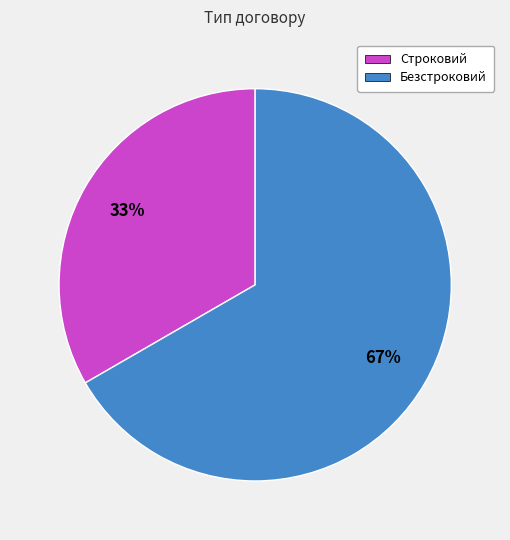

To the nearest percent, what is the average slice percentage?

50%